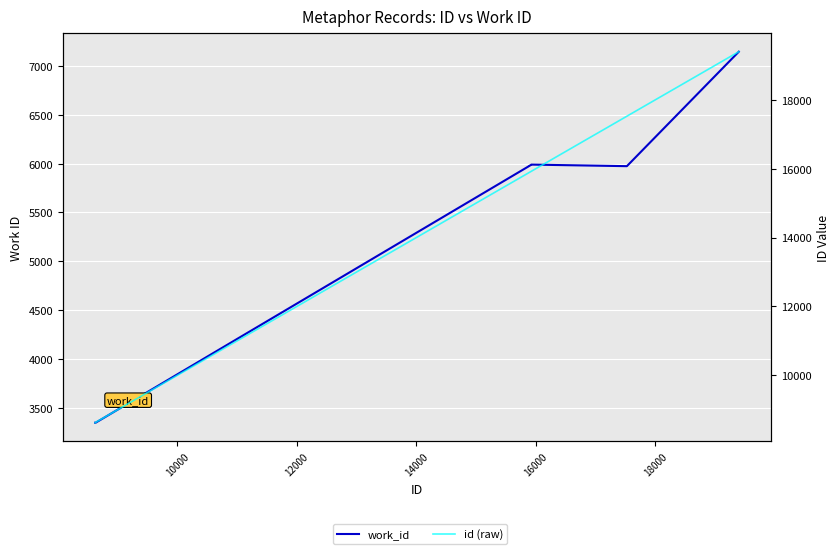

Reading left to right, list all the values displayed in this chart.

work_id: 3347	3347	5973	5973	5974	5988	5989	5990	5974	7146
id (raw): 8620	8629	15882	15883	15884	15923	15924	15925	17525	19399